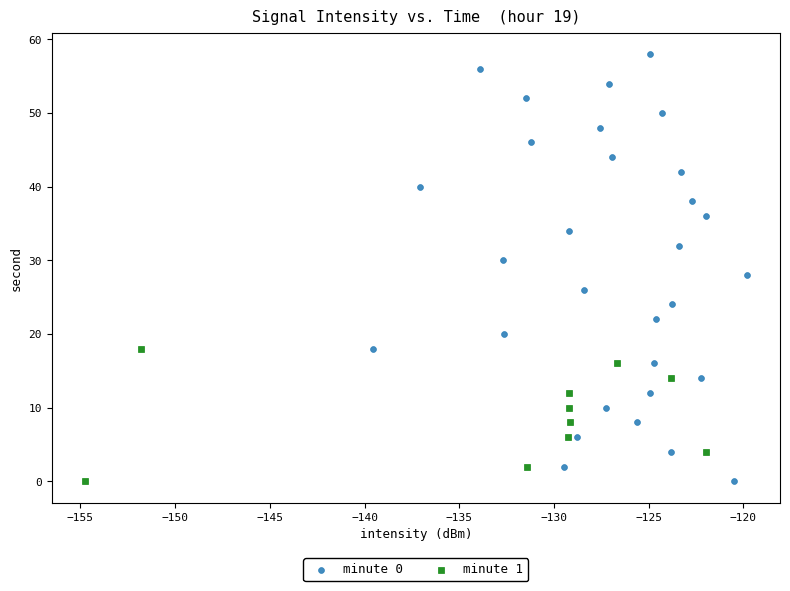

Which series has the largest Y range (max minus min)?

minute 0